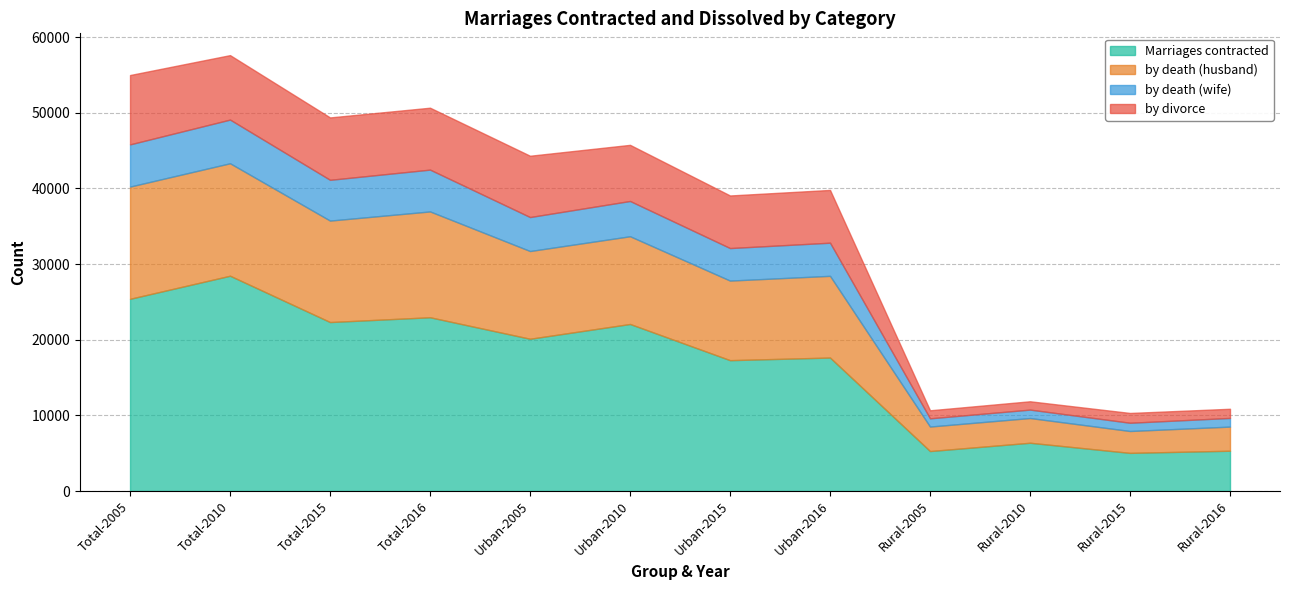

At how many categories does at least one series exceed 18355?

6